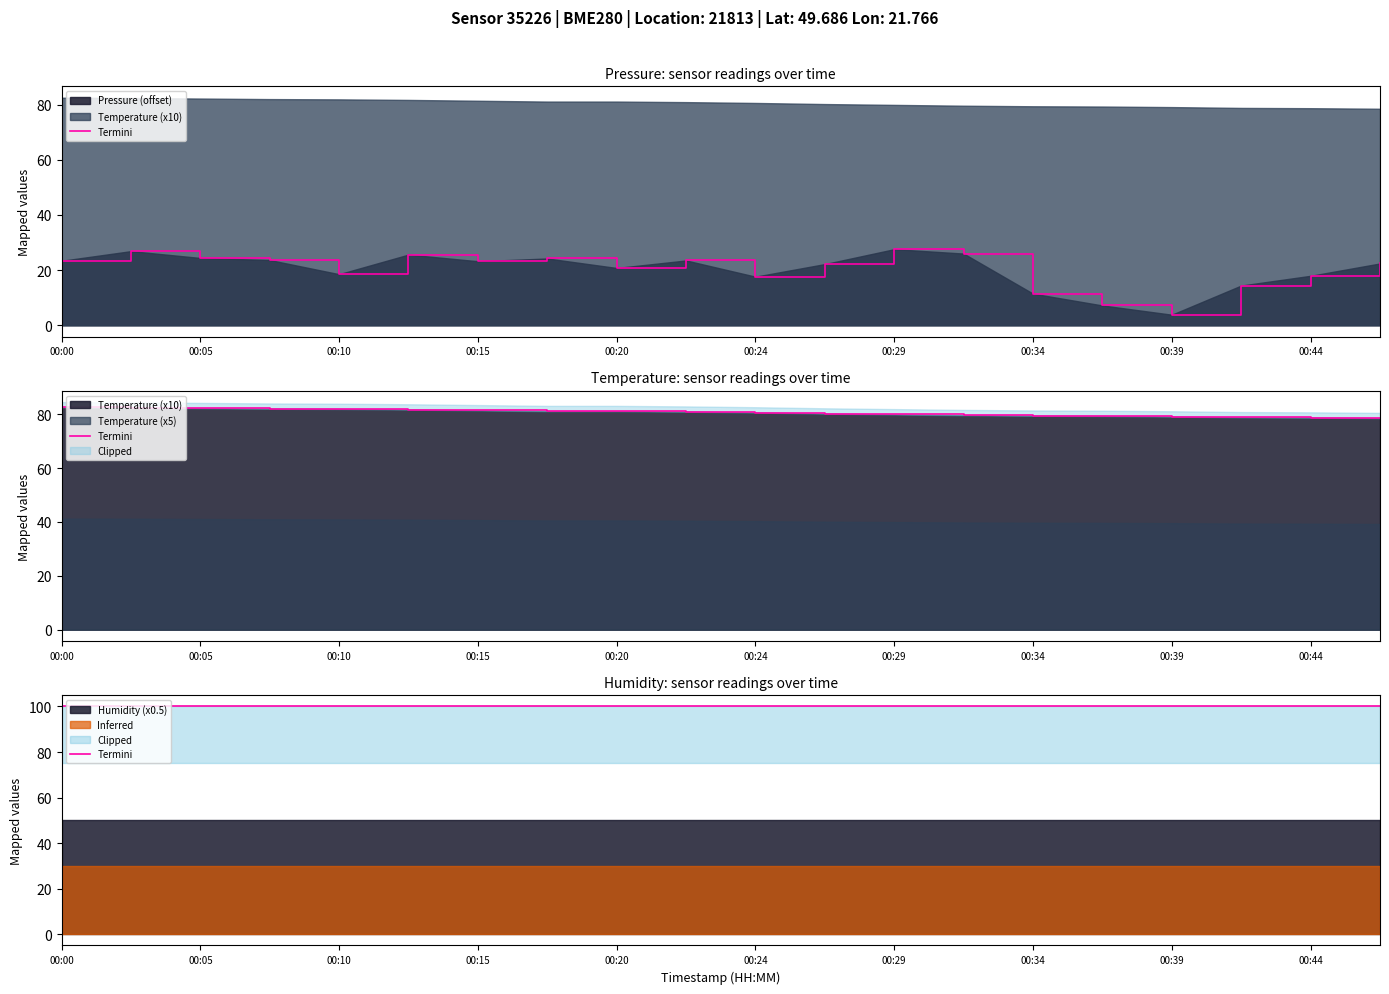

Reading left to right, extract all data points from this chart.

pressure: 23.4	26.9	24.4	23.7	18.5	25.6	23.2	24.2	20.8	23.5	17.6	22.2	27.6	26.0	11.5	7.2	3.8	14.4	17.9	22.4
temperature: 82.5	82.4	82.2	82.0	81.9	81.7	81.4	81.1	81.1	80.9	80.6	80.2	79.9	79.6	79.4	79.3	79.1	78.8	78.7	78.5